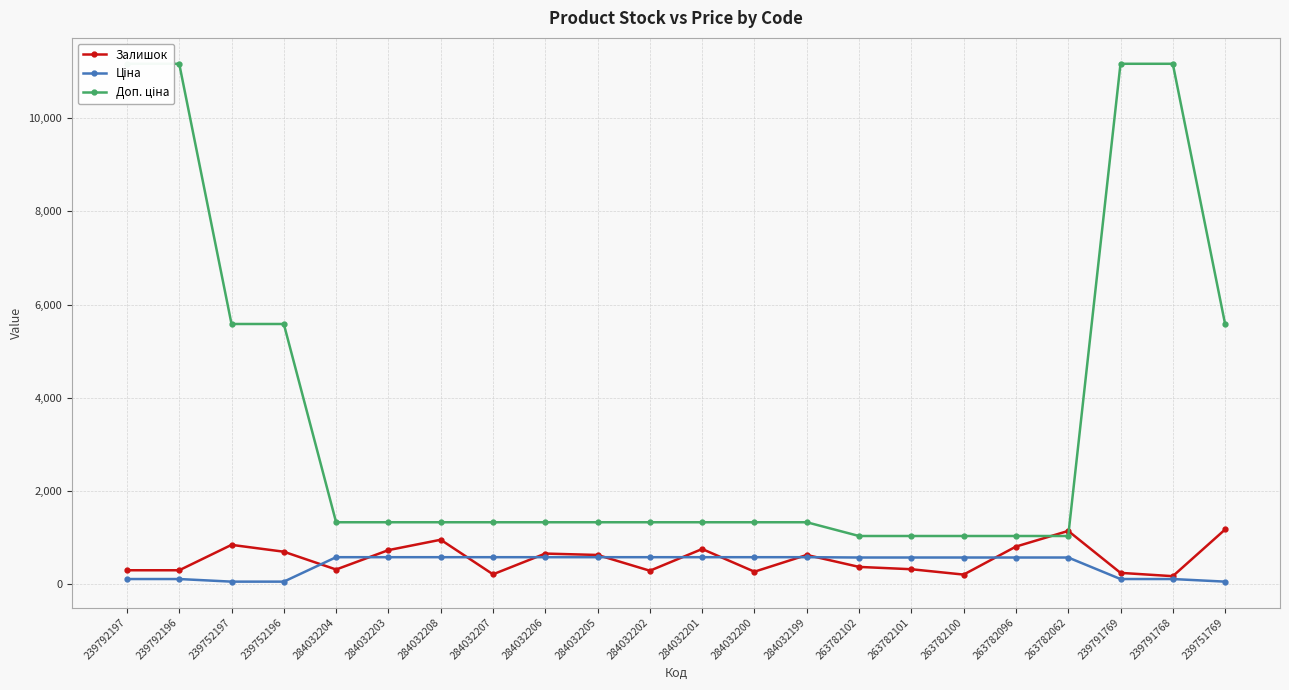

How many intersections are there between Доп. ціна and Залишок?

2